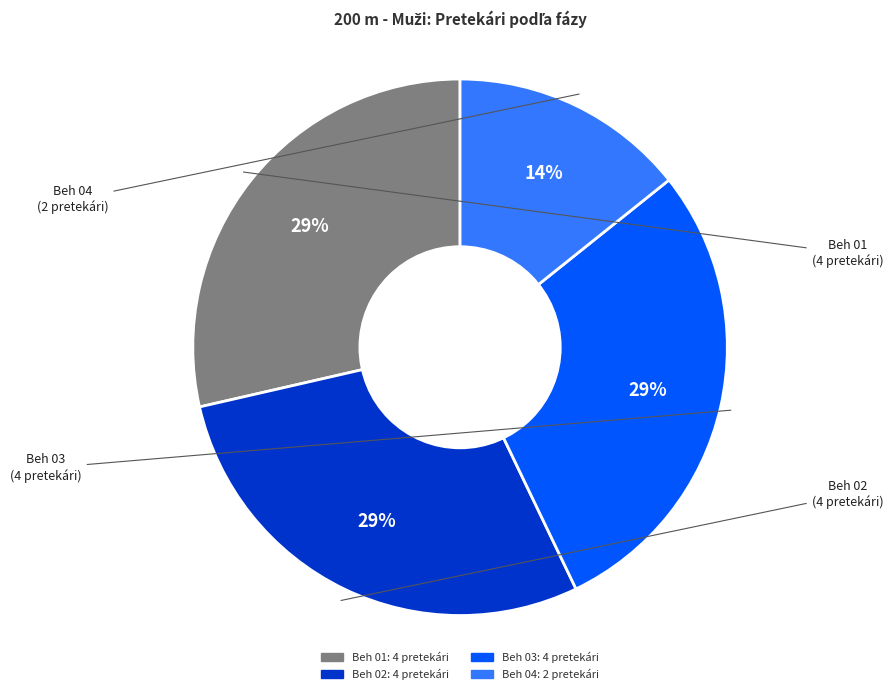

To the nearest percent, what is the combined percentage of Beh 04 and Beh 02?

43%